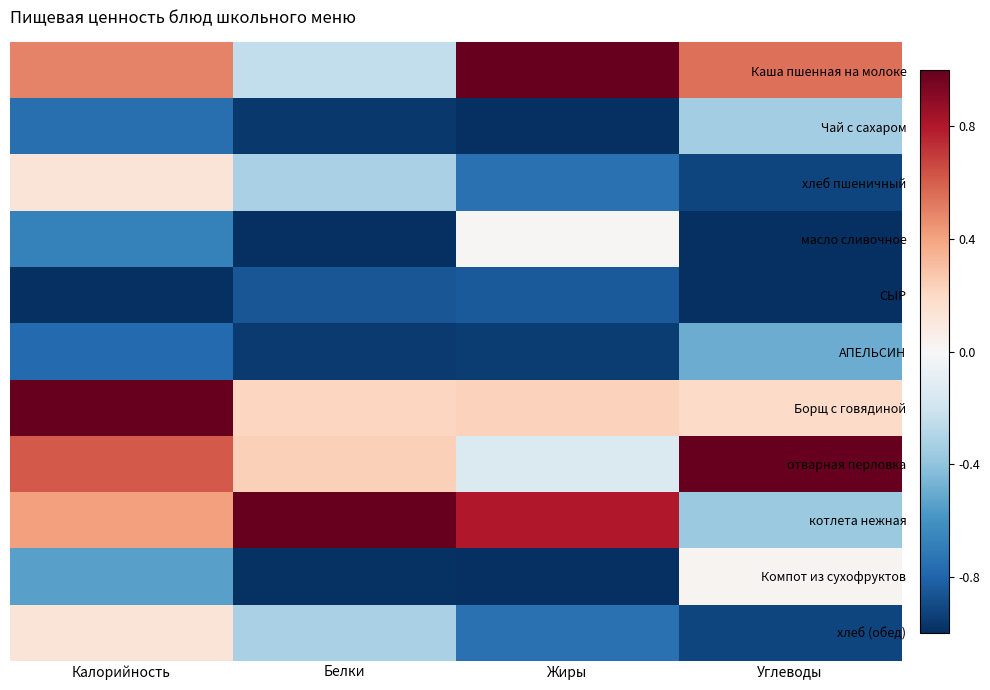

What is the spread (max minus min) of values at Жиры?

2.0